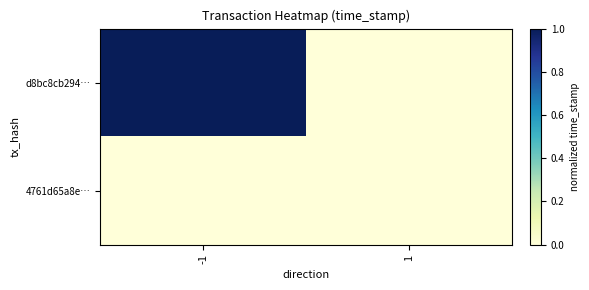

At which category is the sum across all series the highest?

-1